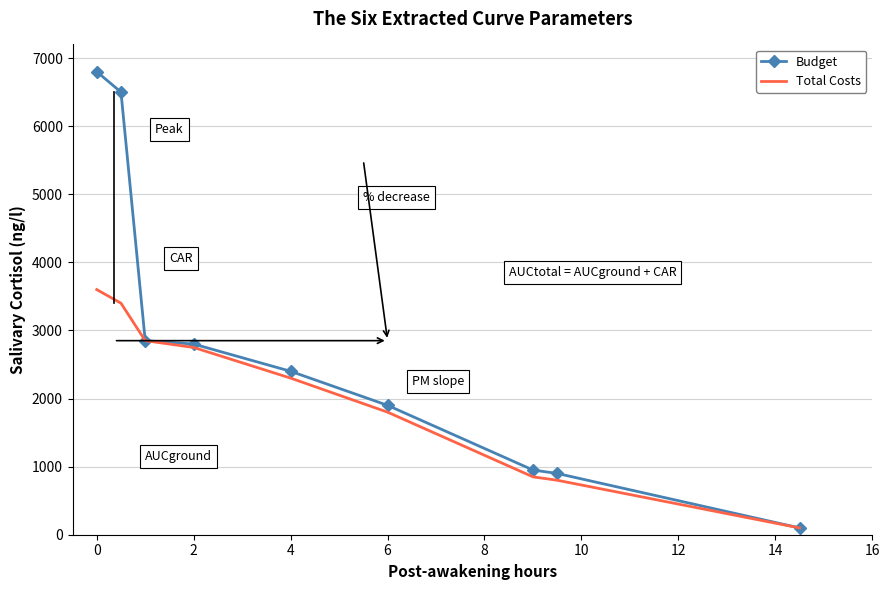

Which series has the largest total across all categories?

Budget